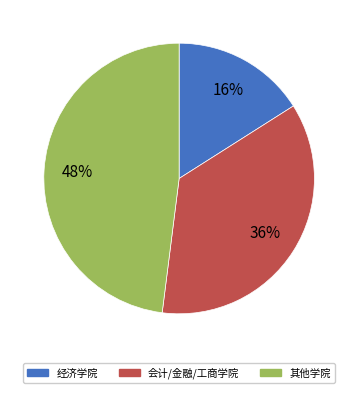

What is the smallest slice in the pie chart?

经济学院